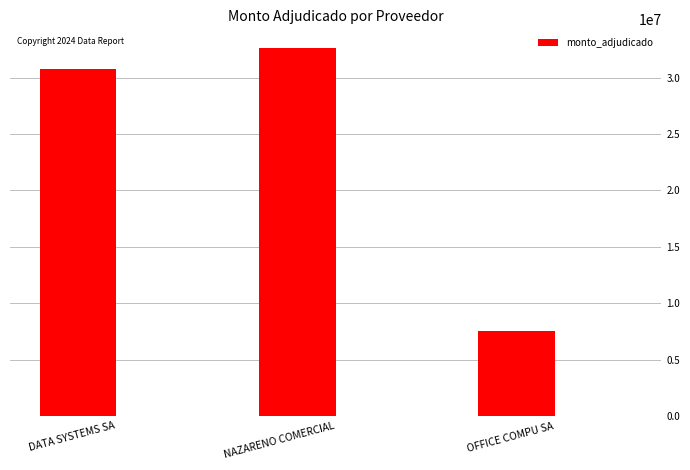

Reading right to left, extract all data points from this chart.

7547000	32653000	30810000